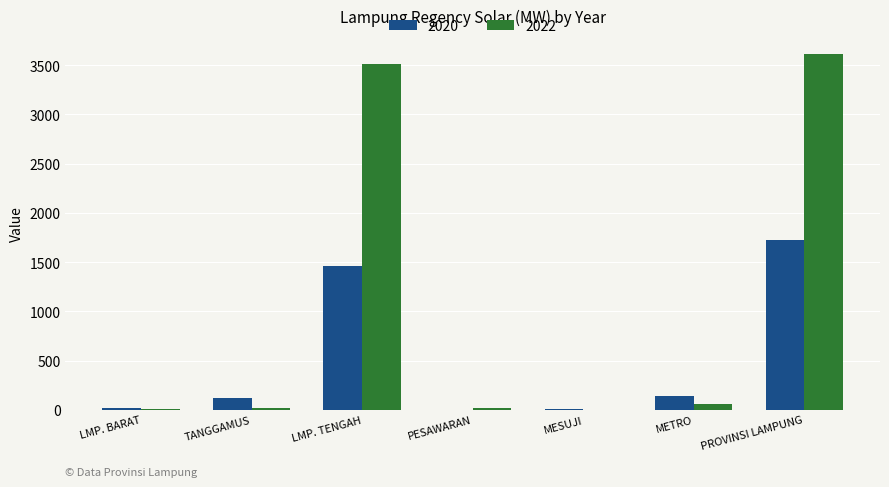

Which category has the highest value across all series?

PROVINSI LAMPUNG